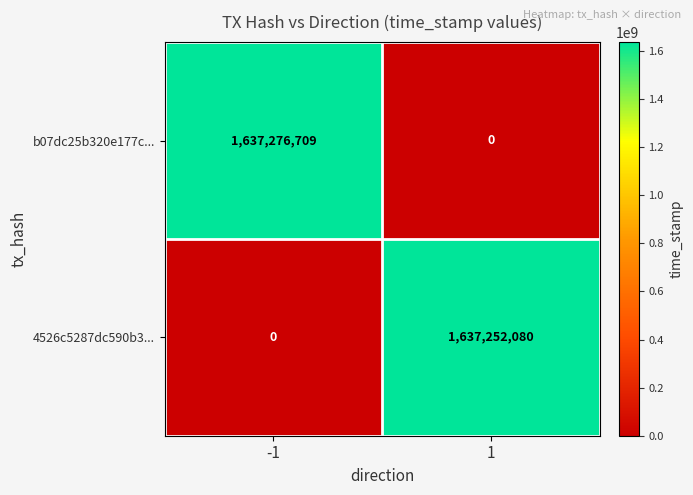

Reading left to right, list all the values displayed in this chart.

b07dc25b320e177c...: 1637276709	0
4526c5287dc590b3...: 0	1637252080